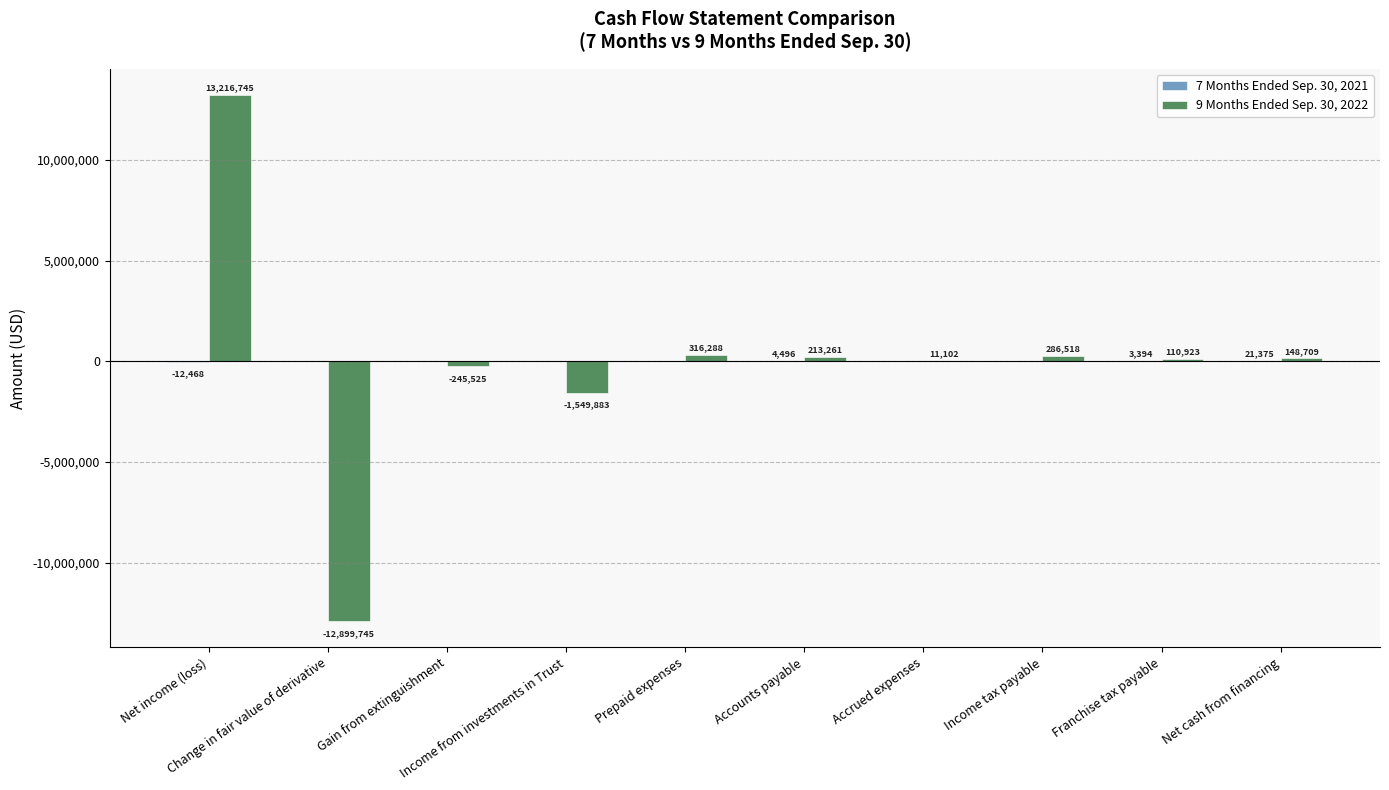

What is the maximum value for 9 Months Ended Sep. 30, 2022?

13216745